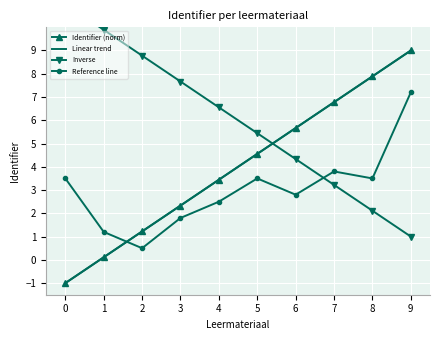

What is the difference between the maximum and minimum values in the Linear trend series?

10.0